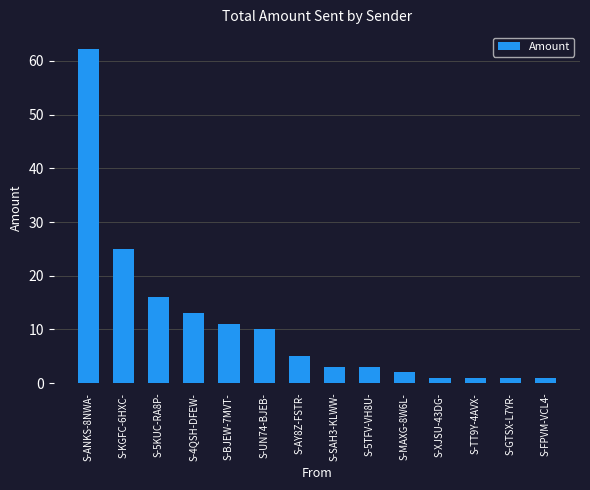

The value at S-KGFC-6HXC- is 32.6. True or false?

False